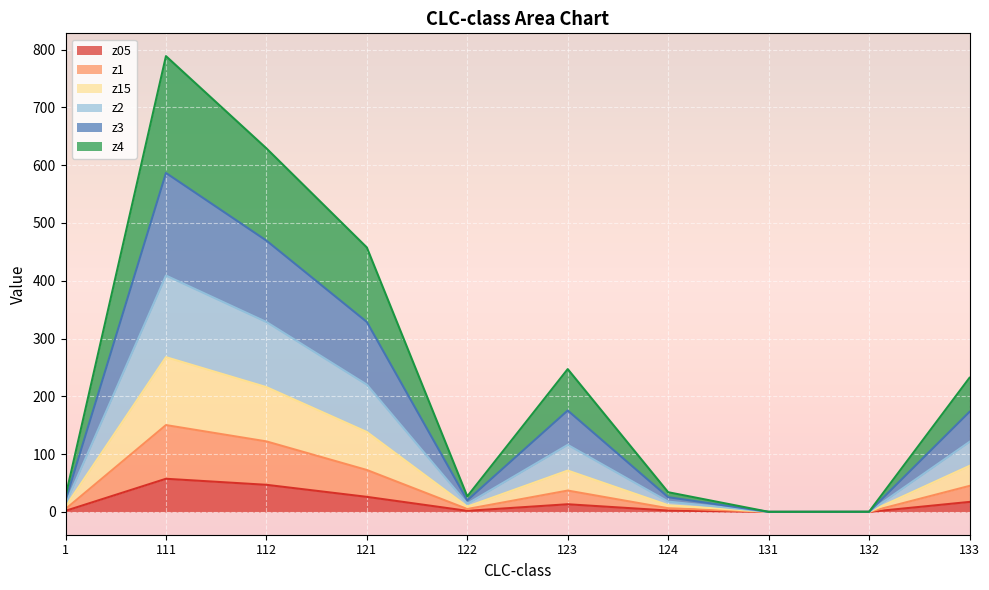

True or false: z1 and z15 cross at least once.

False